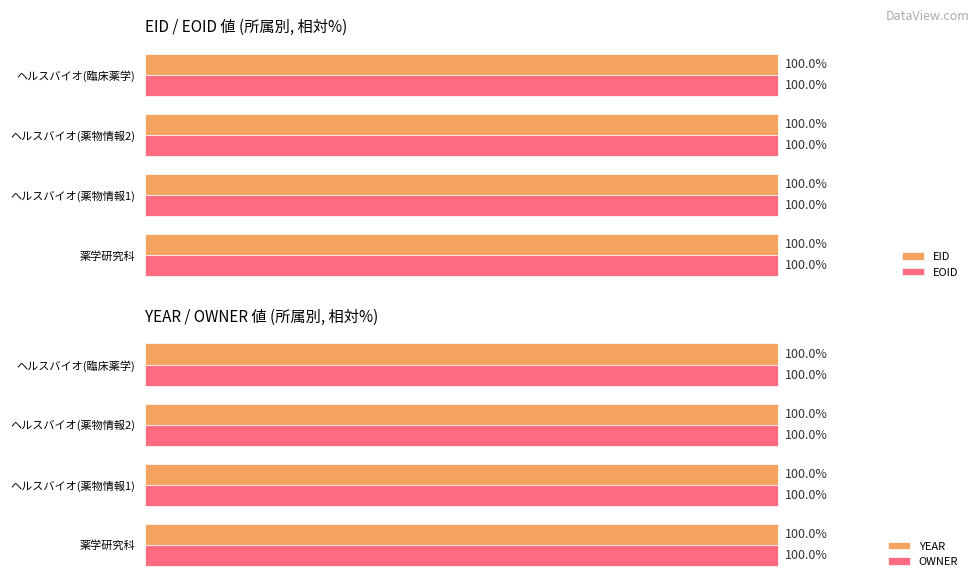

What is the maximum value for EID?

100.0